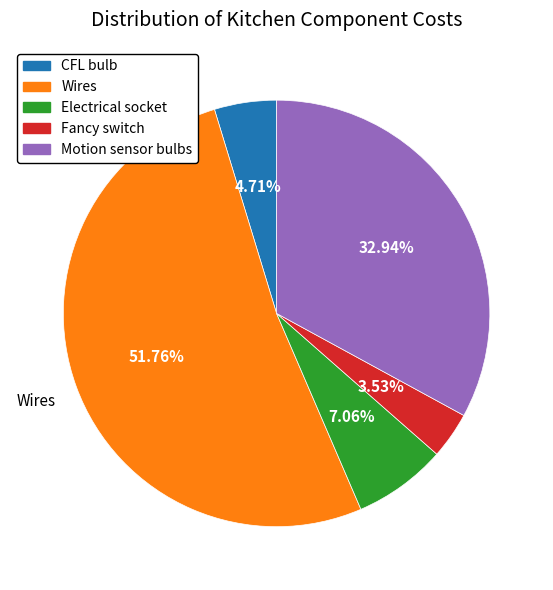

To the nearest percent, what is the combined percentage of Fancy switch and Electrical socket?

11%